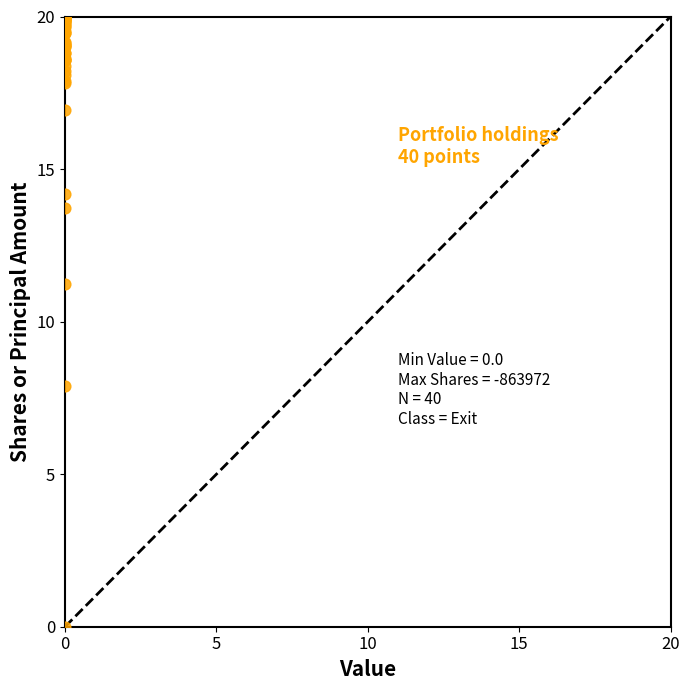

What Y value in the scatter plot is closest to 9?

7.9